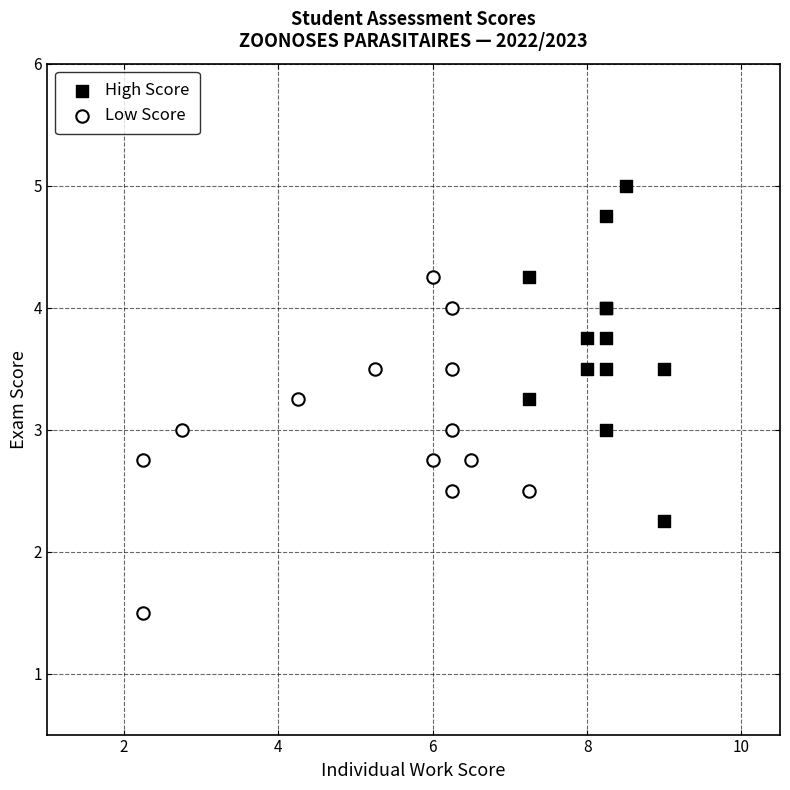

Which series reaches the maximum Y coordinate?

High Score